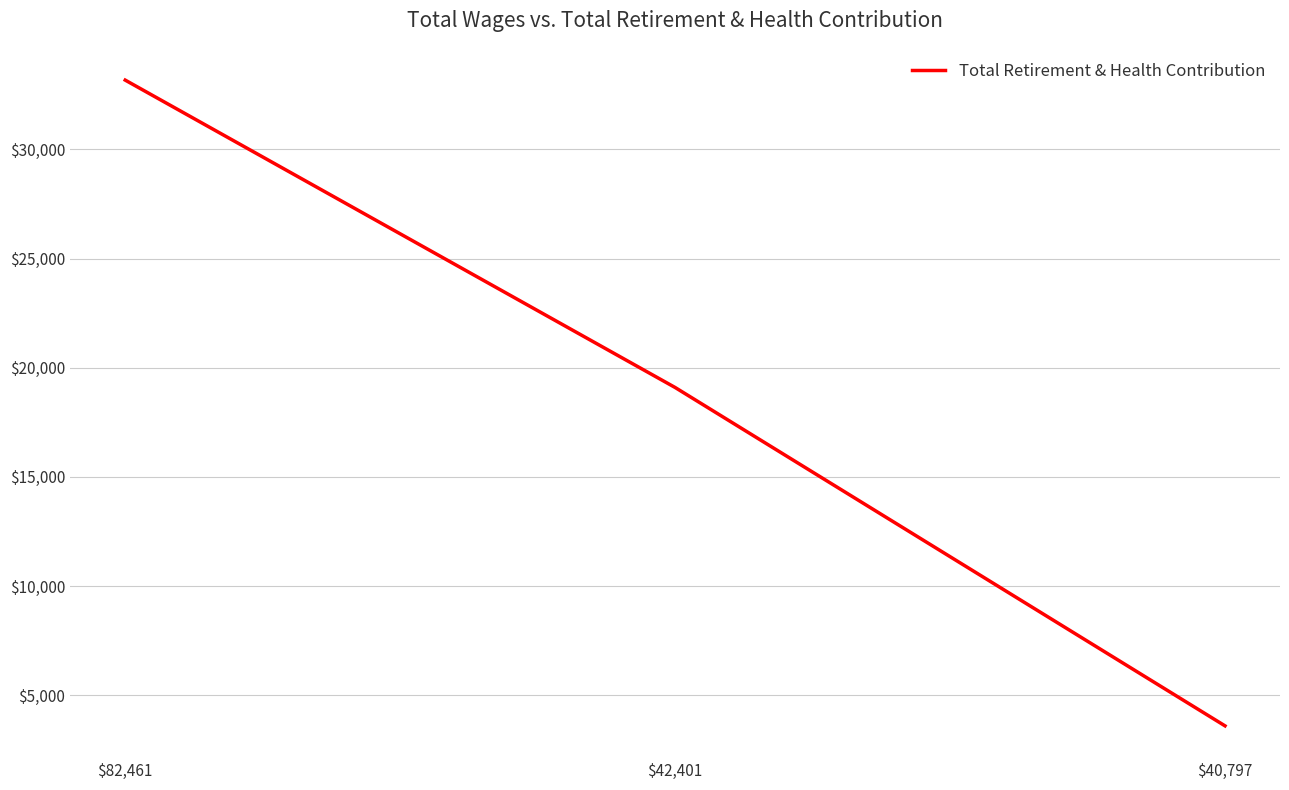

Reading left to right, what are all the values shown in this chart?

33174	19093	3592